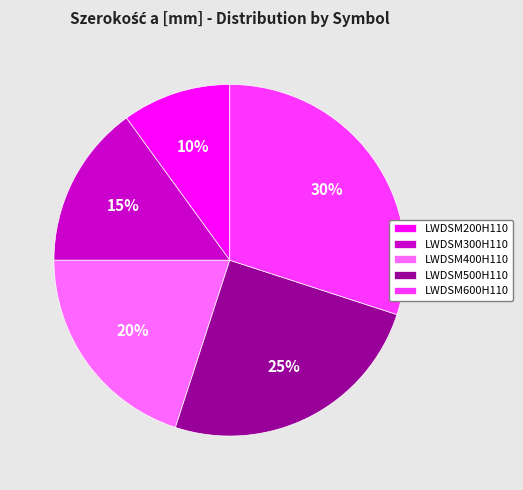

Rank the categories by value from highest to lowest.

LWDSM600H110, LWDSM500H110, LWDSM400H110, LWDSM300H110, LWDSM200H110